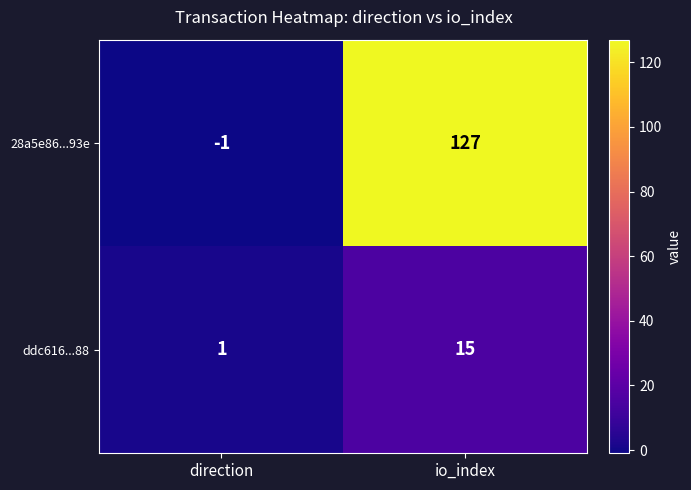

At io_index, list the series in order from smallest to largest.

ddc616...88, 28a5e86...93e